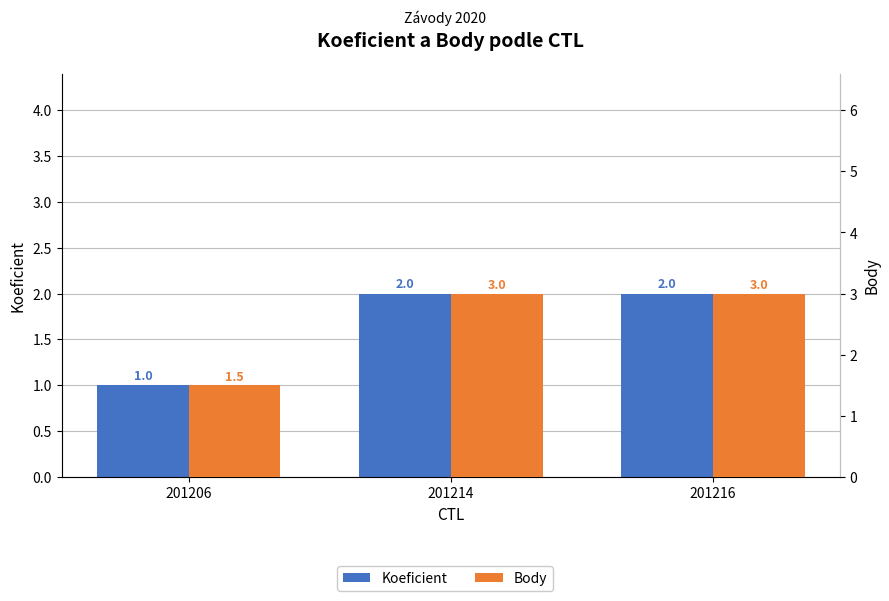

True or false: Body has a value of 1.1 at 201214.

False